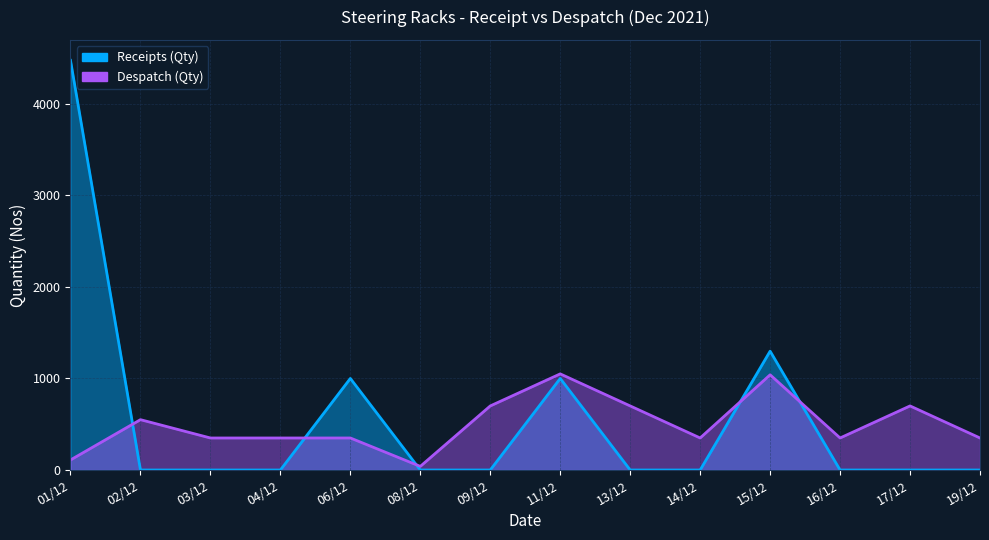

What is the difference between the second highest and second lowest values in the Receipts (Qty) series?

1298